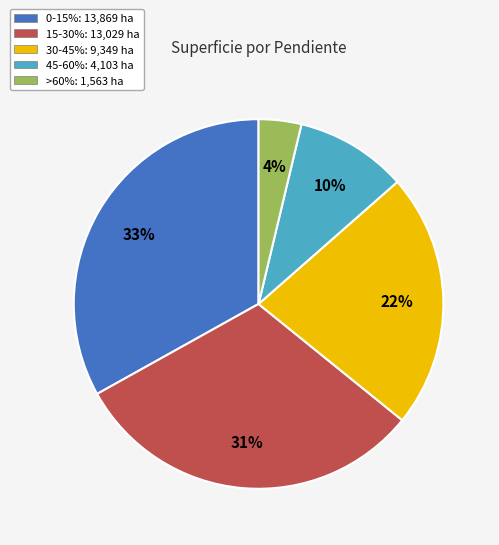

Do 15-30%: 13,029 ha and 30-45%: 9,349 ha together represent more than half of the pie?

Yes